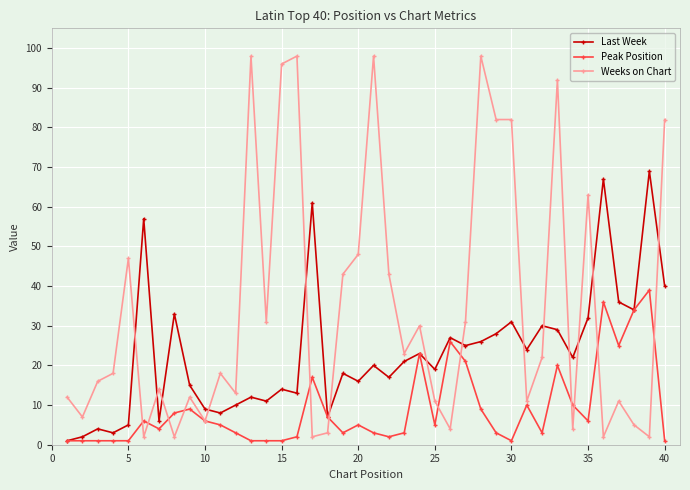

What is the average value of the Weeks on Chart series?

35